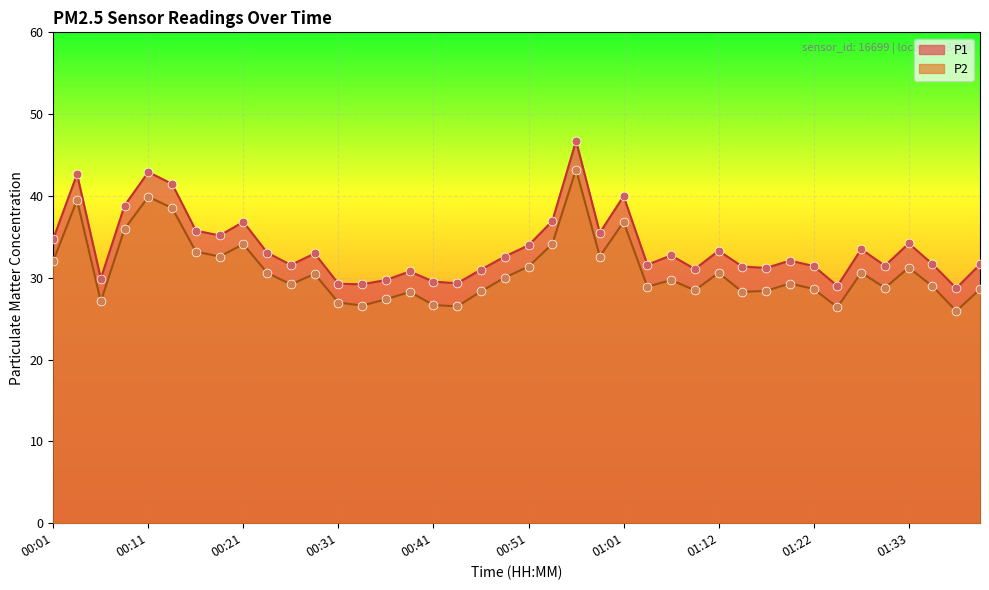

Which series contains the highest Y value?

P1